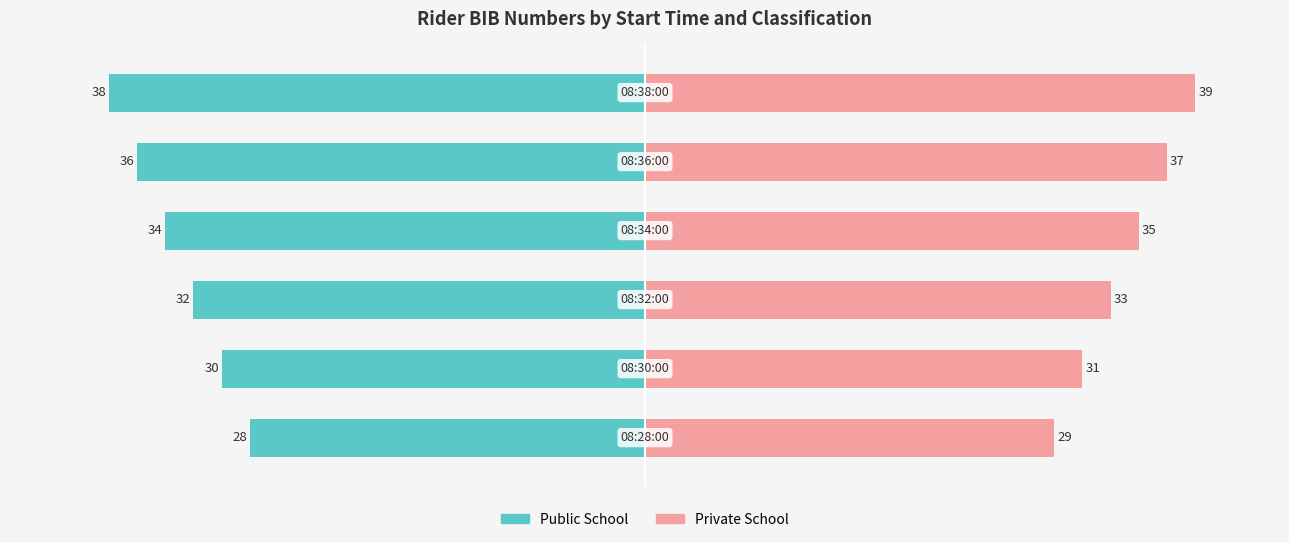

How many distinct data groups are displayed?

2